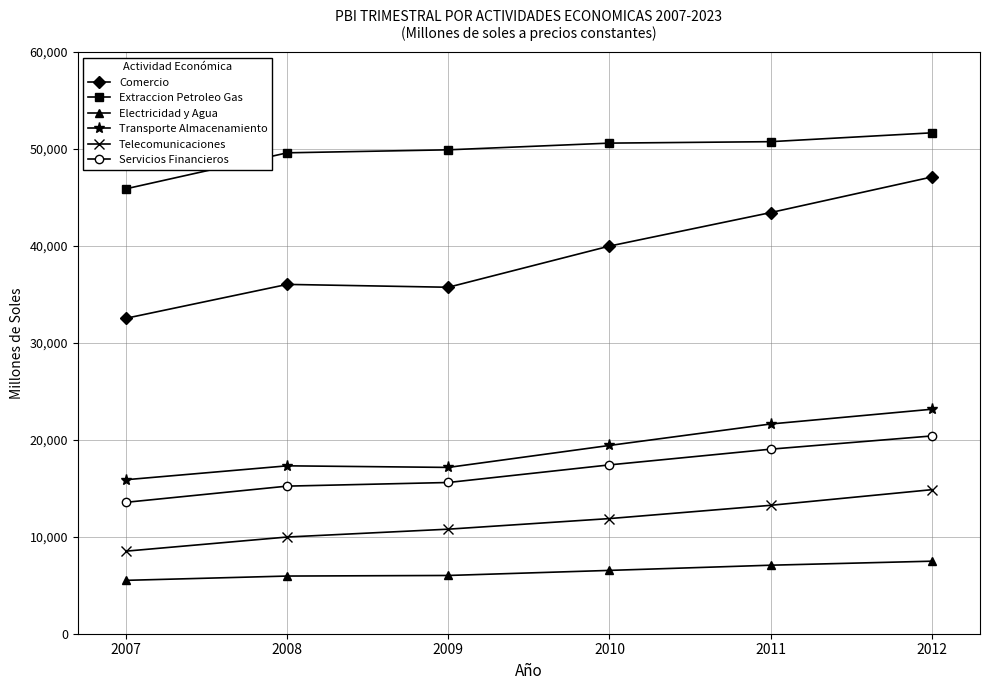

What value does the Comercio series have at 2010, to the nearest 50?

40000